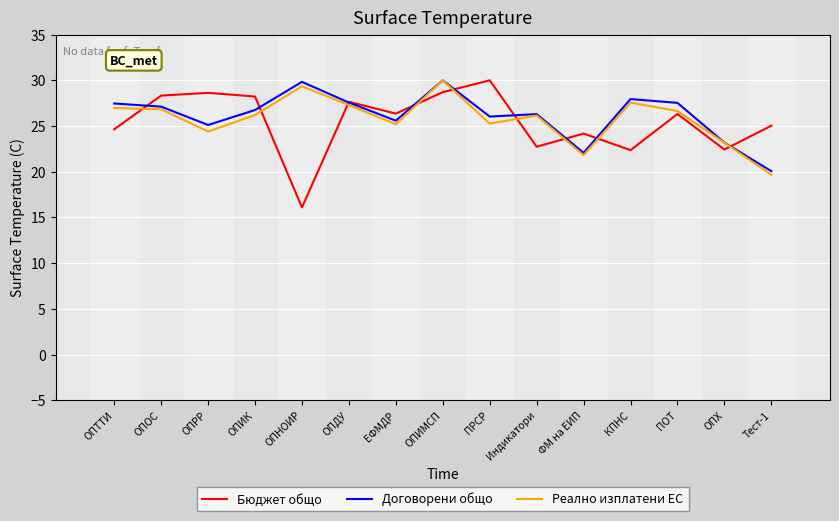

At which category does the chart reach its minimum across all series?

ОПНОИР